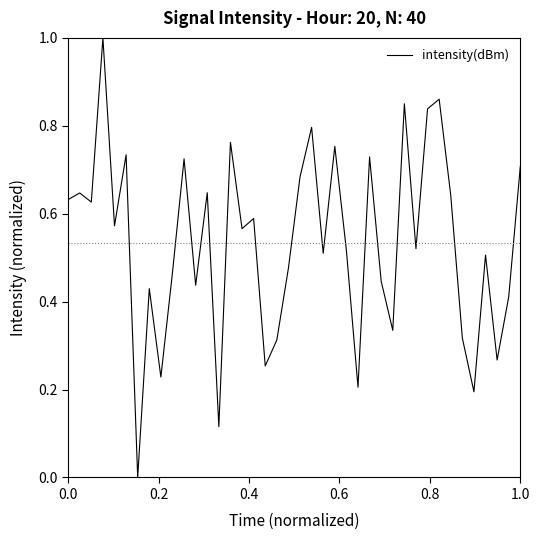

What is the greatest value displayed?

1.0